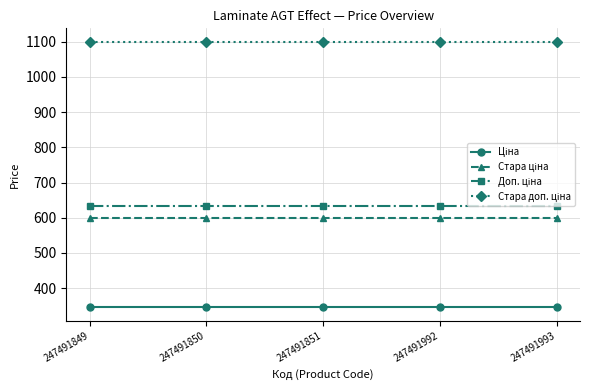

What is the smallest value displayed?

345.6